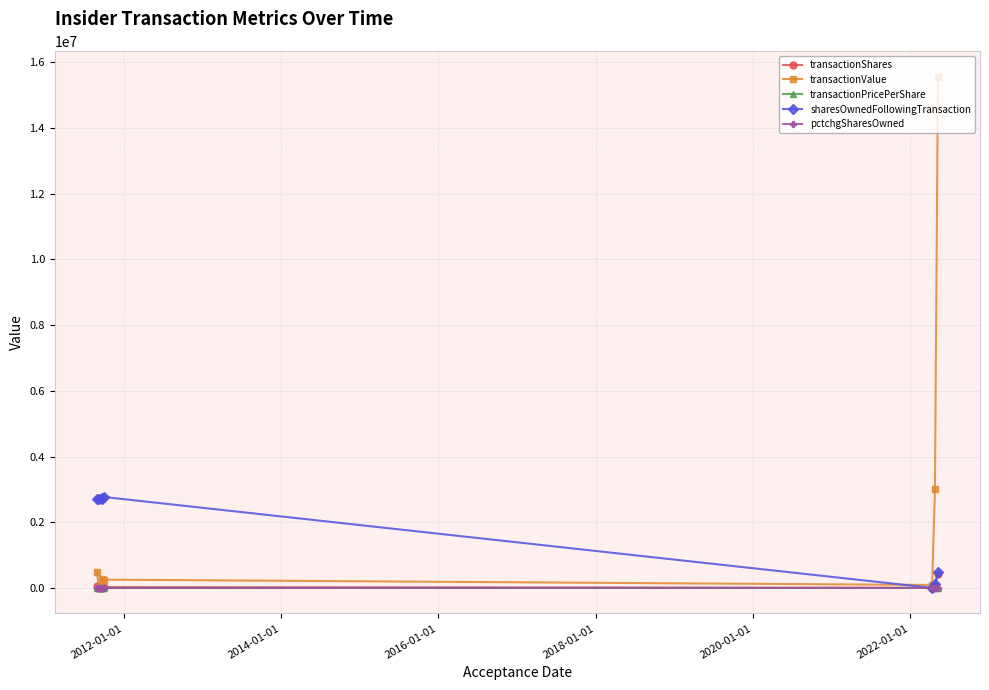

How many lines are shown in the chart?

5